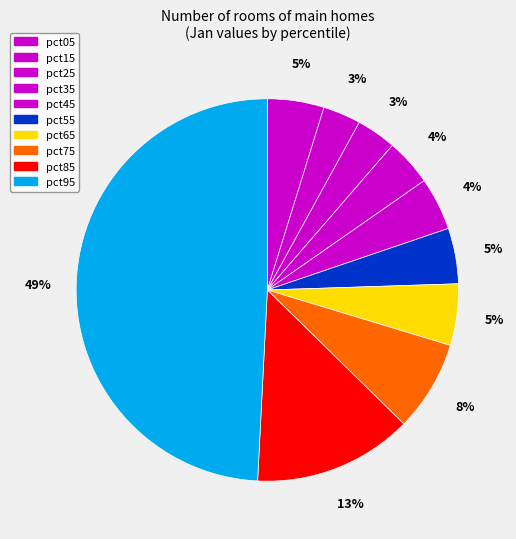

To the nearest percent, what portion does pct55 represent?

5%